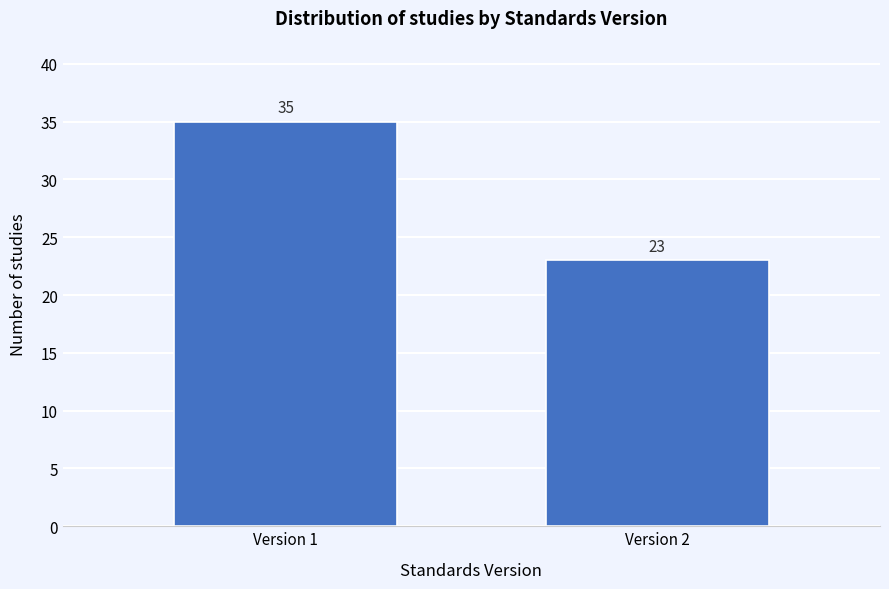

Reading left to right, extract all data points from this chart.

Version 1=35	Version 2=23